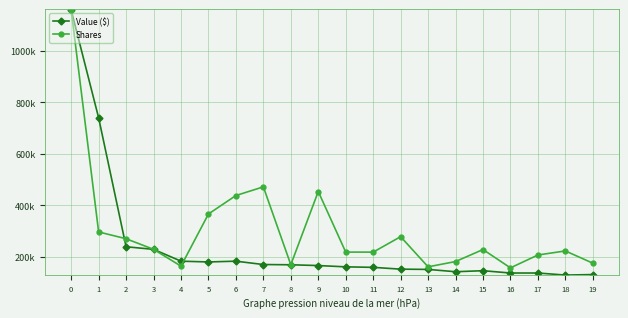

Which series ends up on top after the final intersection of Shares and Value ($)?

Shares